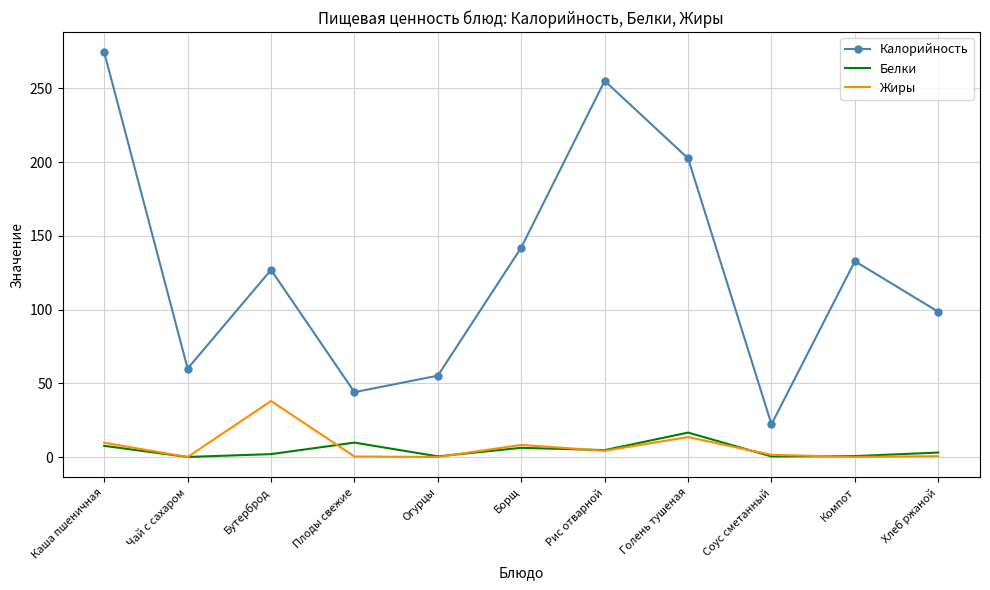

What is the maximum value for Жиры?

38.0